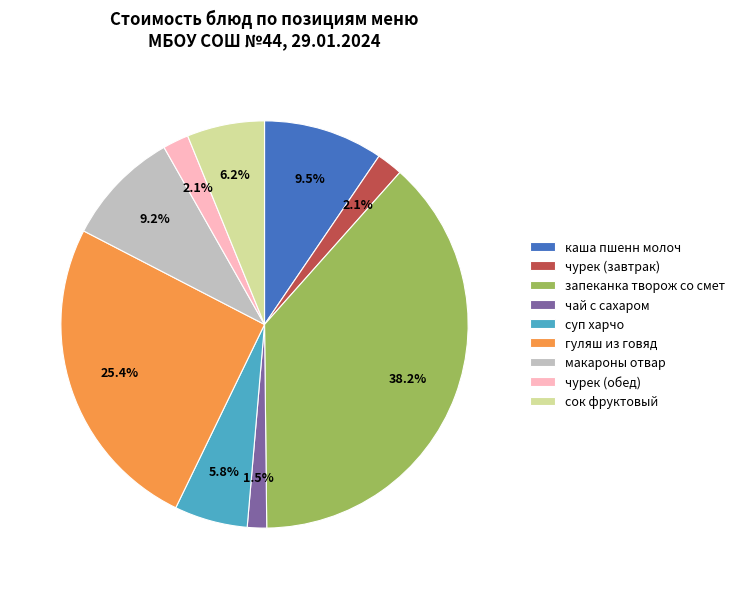

How many segments does this pie chart have?

9